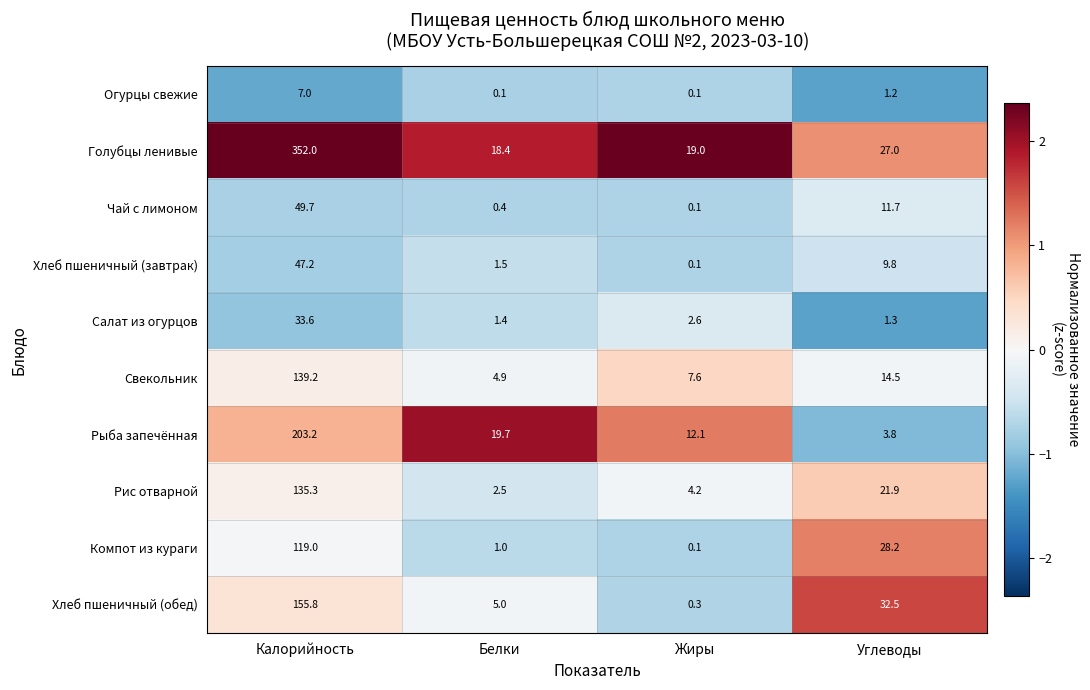

What is the maximum value shown in the chart?

352.0